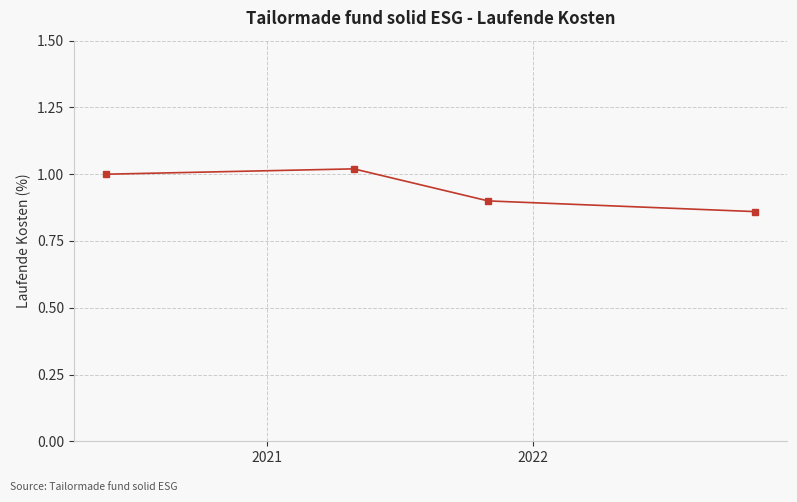

What is the sum of all values?

3.8